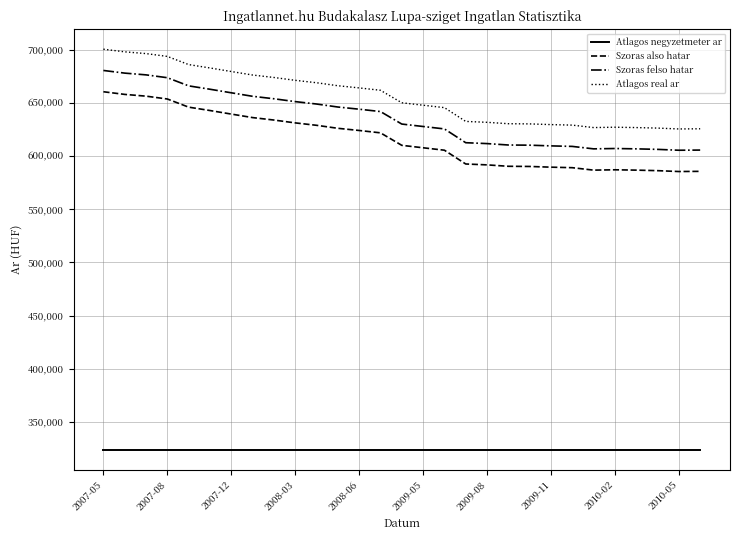

True or false: Szoras felso hatar and Atlagos negyzetmeter ar intersect in this chart.

False